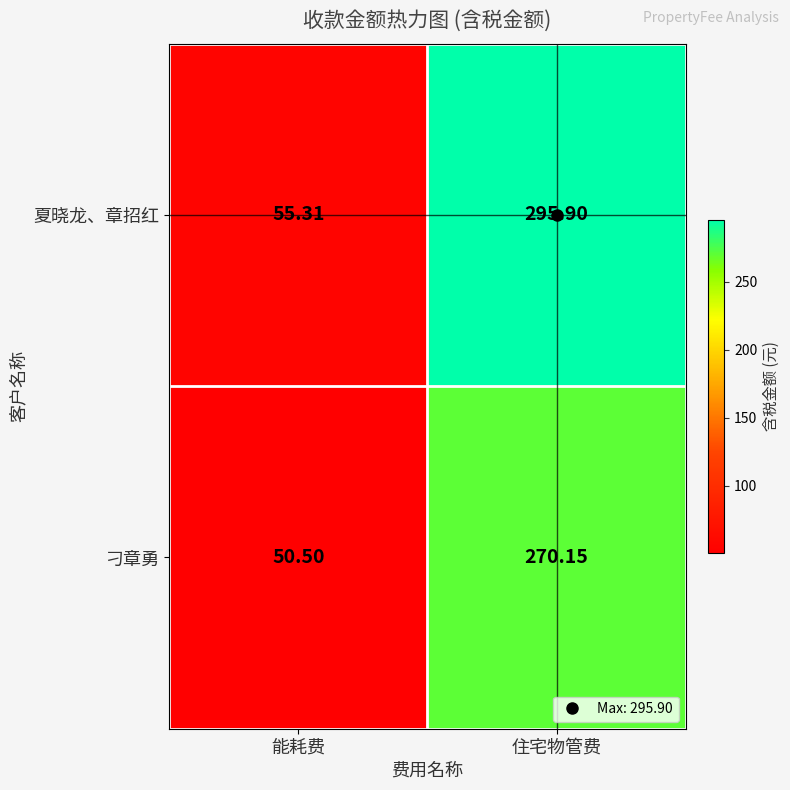

Rank the series by their average value, from lowest to highest.

刁章勇, 夏晓龙、章招红